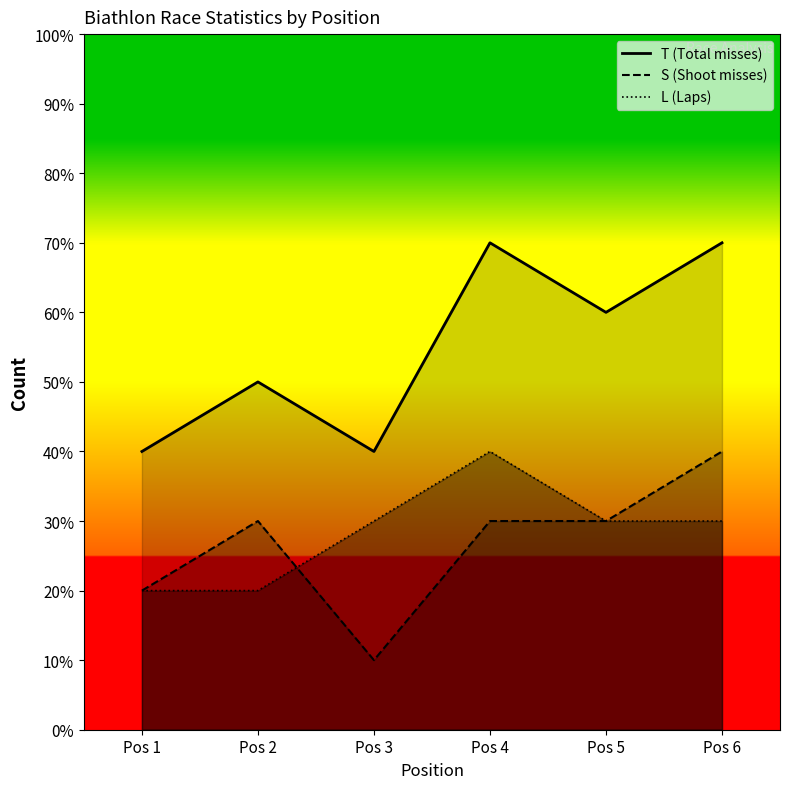

At which category is the sum across all series the highest?

Pos 4